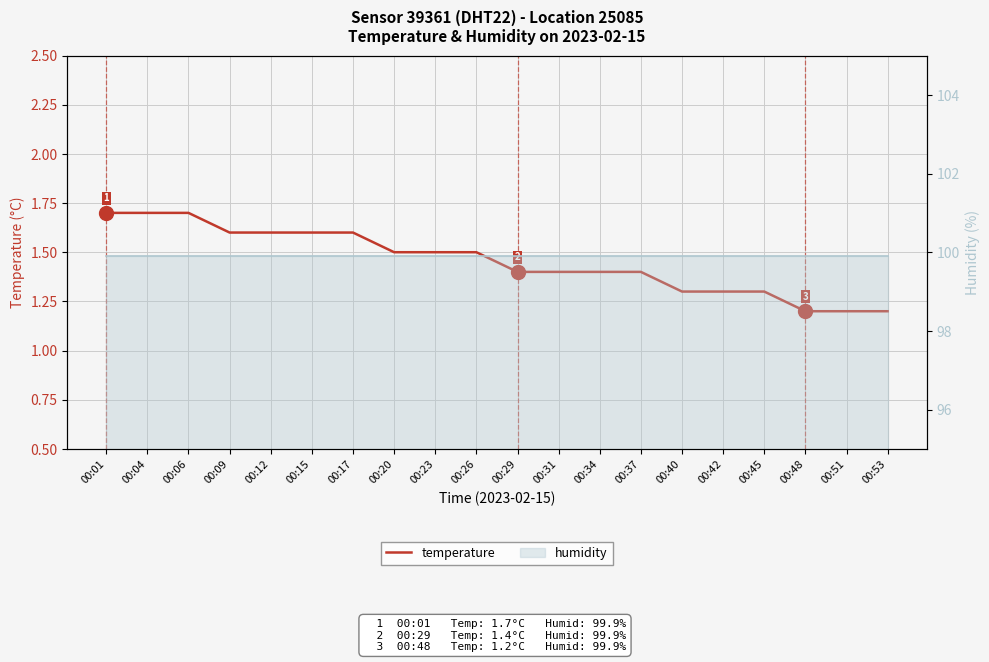

What is the value of the humidity point at the 19th from the left?

99.9